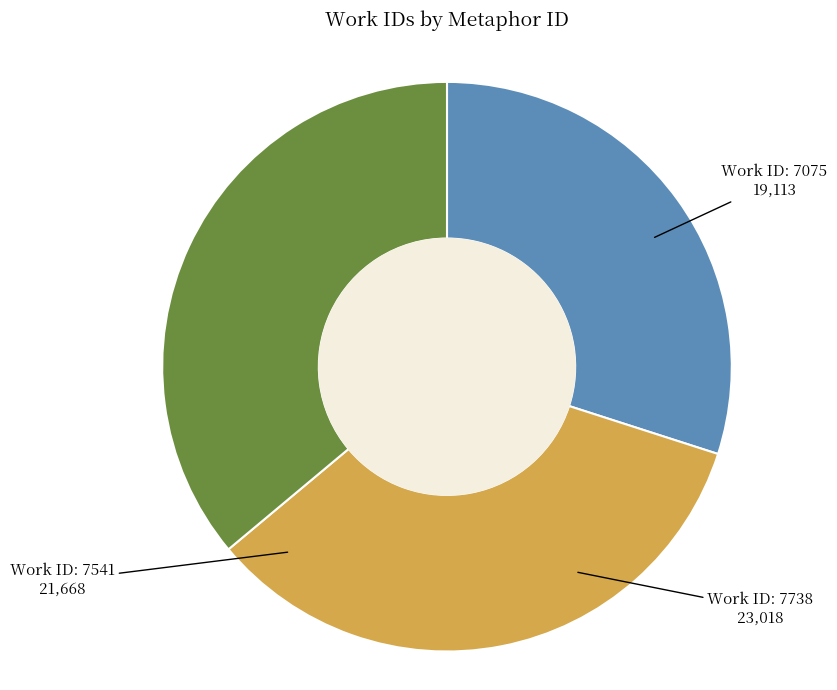

Does any single category account for the majority?

No